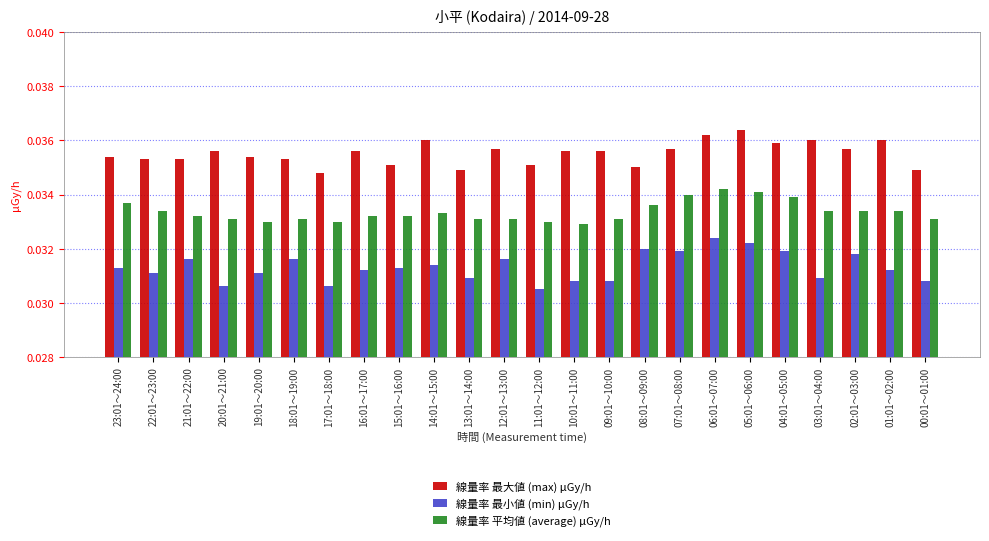

At how many categories does at least one series exceed 0?

24